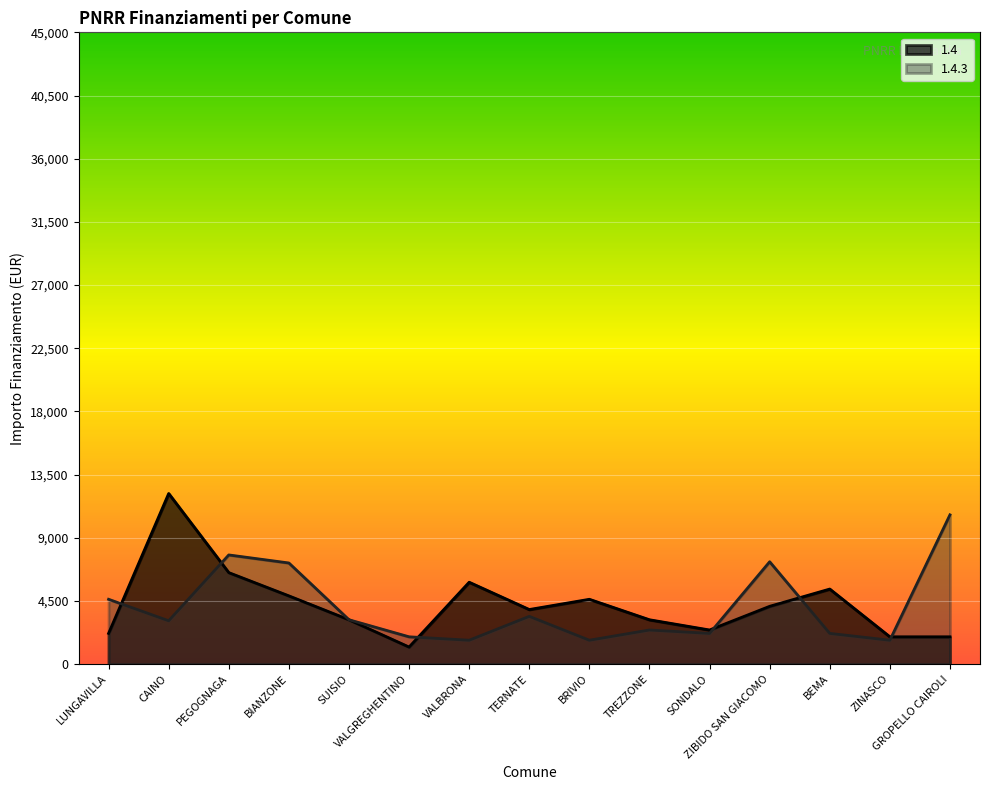

Rank the series by their maximum value, from lowest to highest.

1.4.3, 1.4